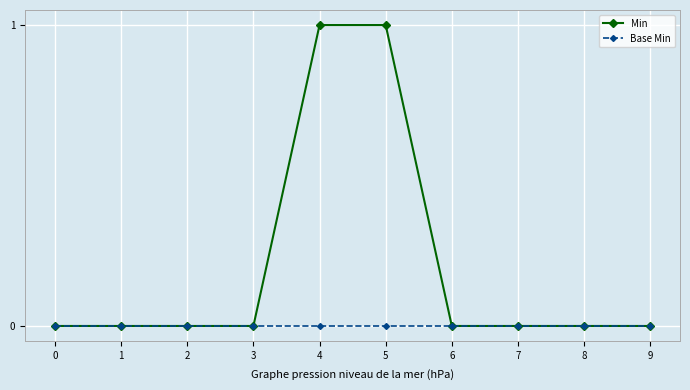

List the series in order of their peak value, lowest first.

Base Min, Min